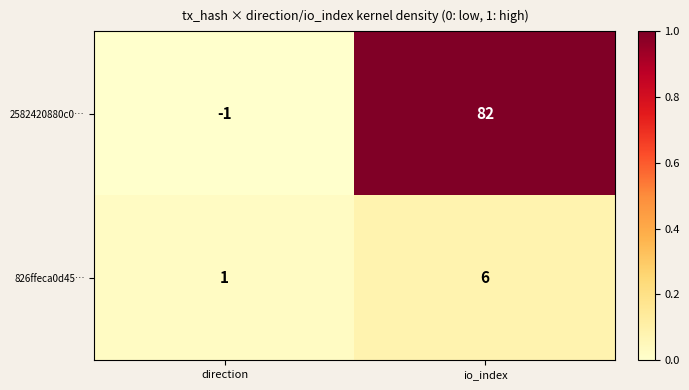

Which series has the largest range (max minus min)?

2582420880c0…